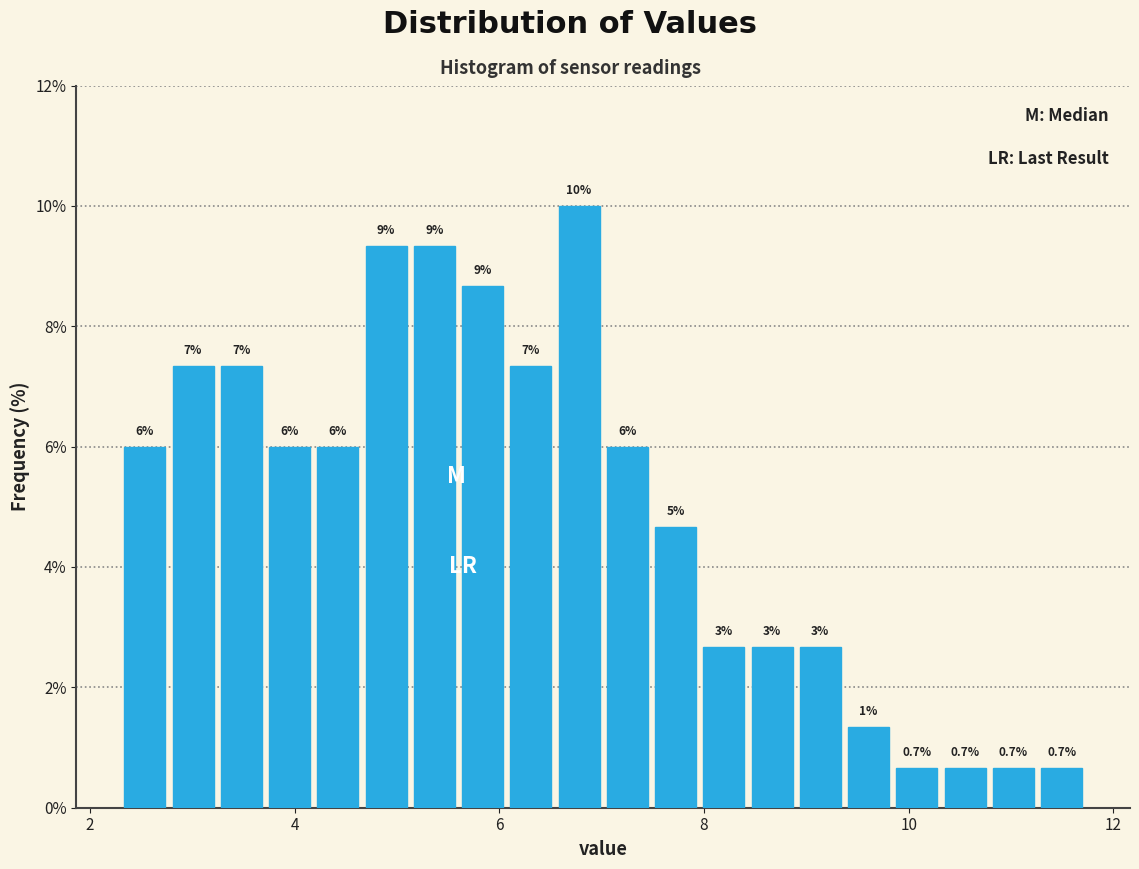

Read against the x-axis, roughly where is the centre of the tallest bar?

6.8